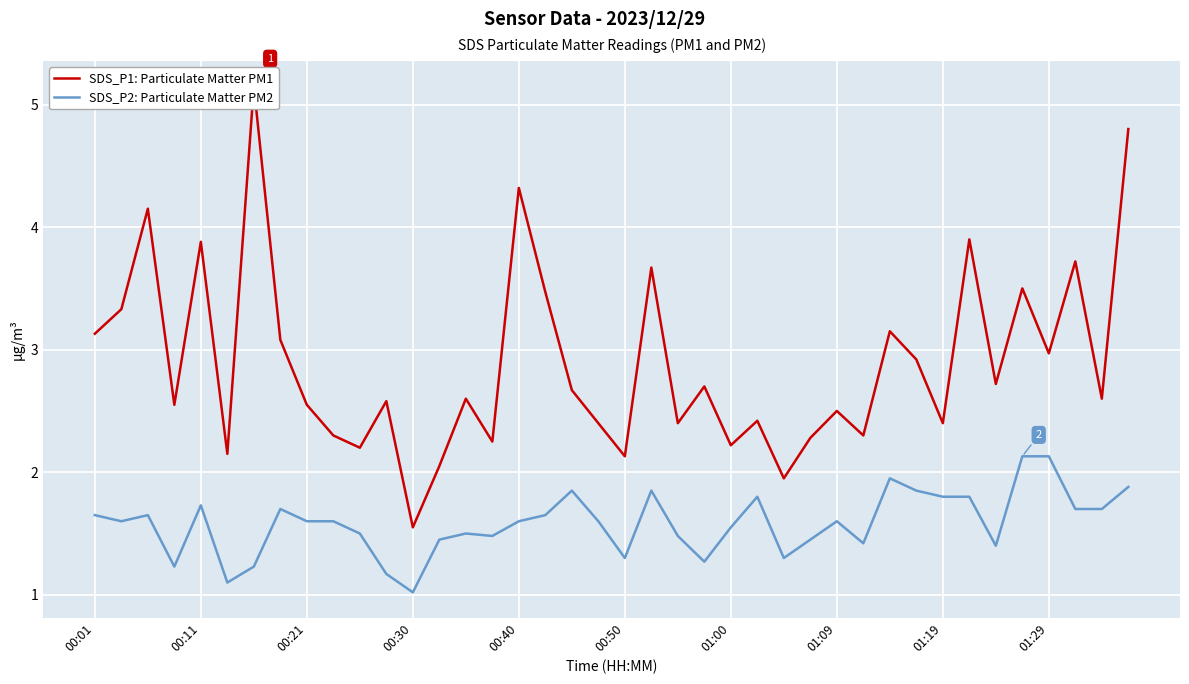

The value of SDS_P2: Particulate Matter PM2 at 01:09 is 2.1. True or false?

False